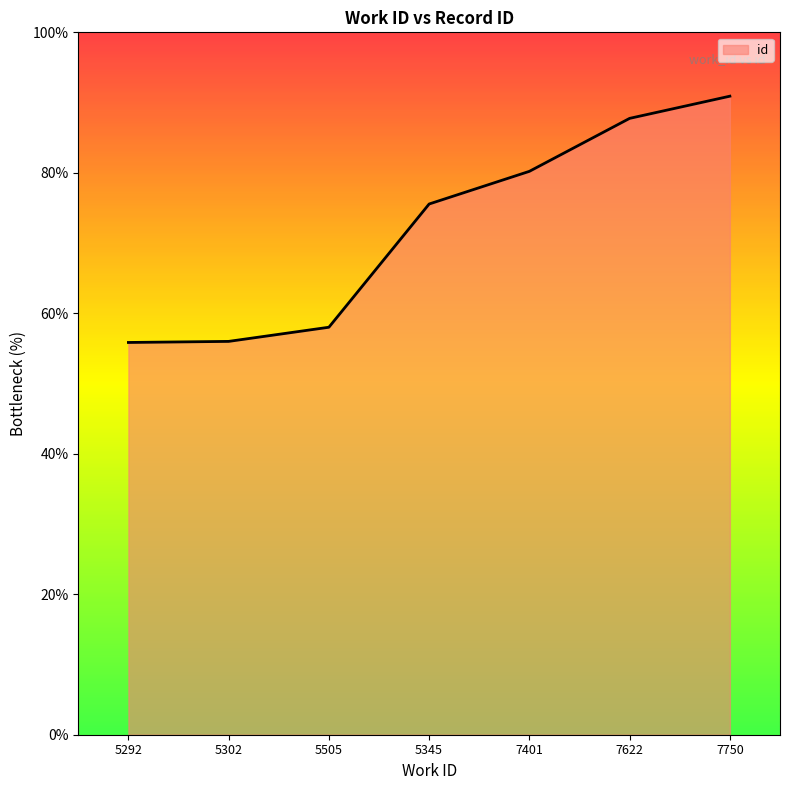

What position from the right is 5345?

4